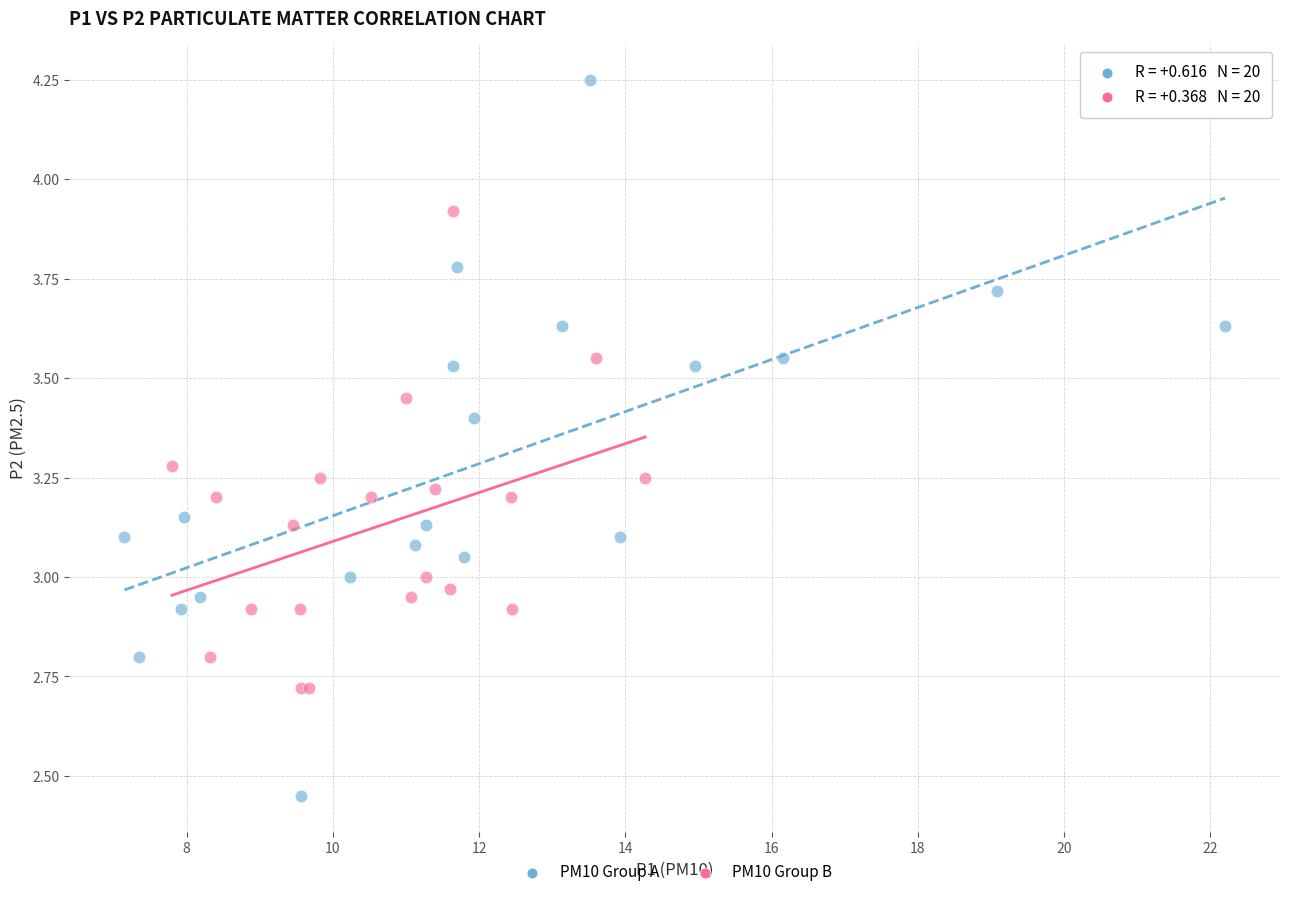

What are all the series names shown in the legend?

PM10 Group A, PM10 Group B